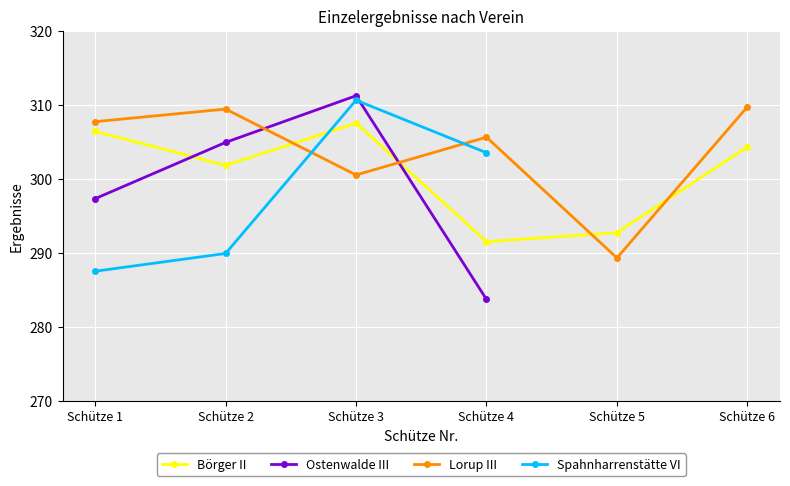

True or false: Ostenwalde III has more than 1 points higher than both neighbors.

False